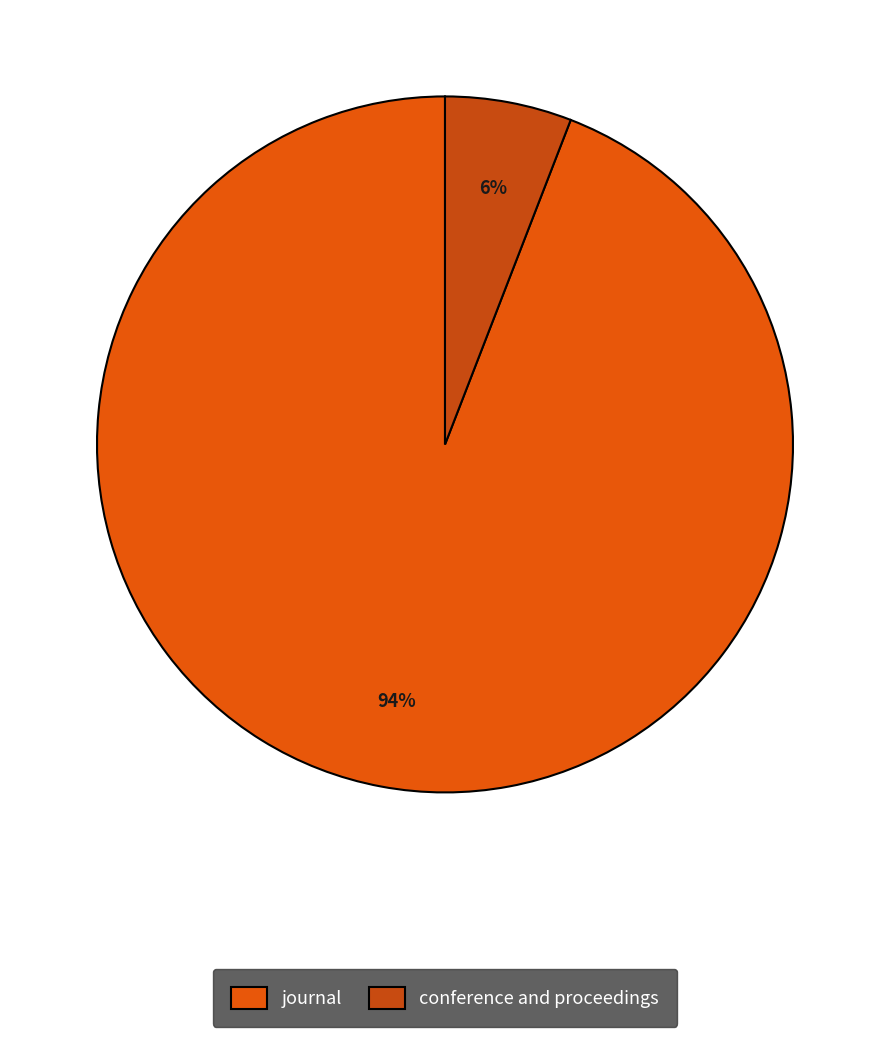

Combined, what portion of the pie is journal and conference and proceedings?

100.0%